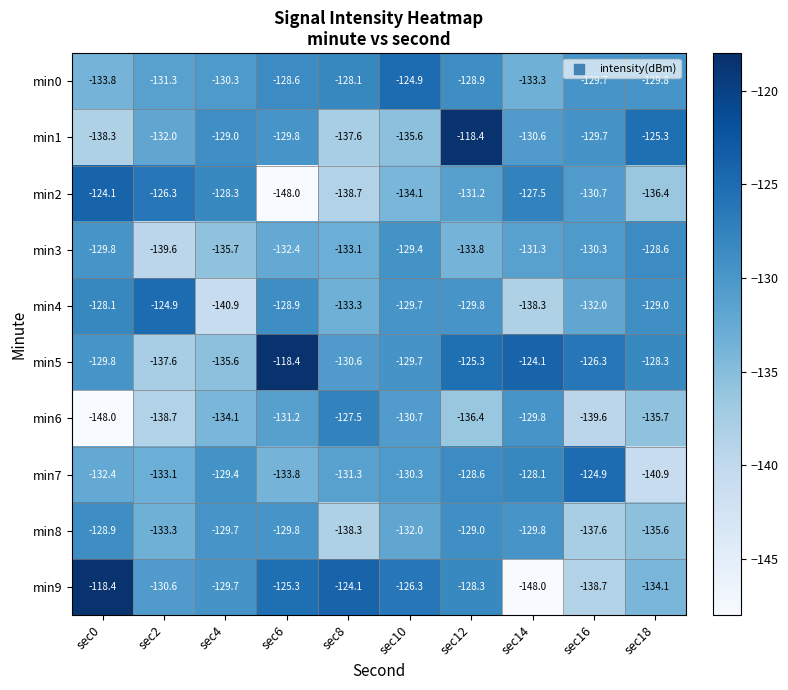

At which label does min5 reach its peak?

sec6